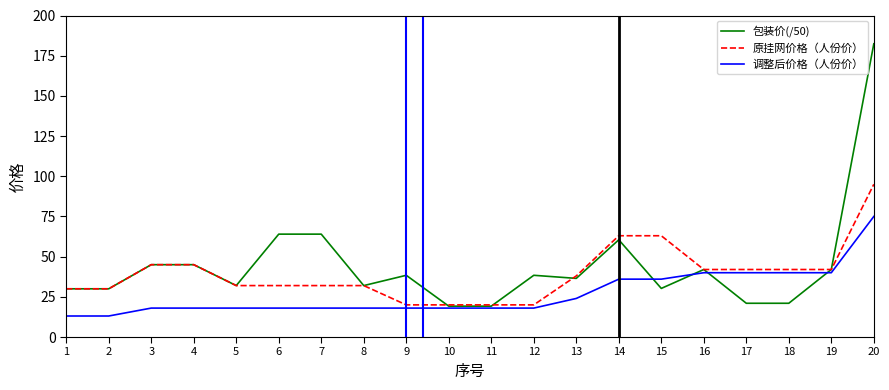

What is the total value across all series at 18?

103.0